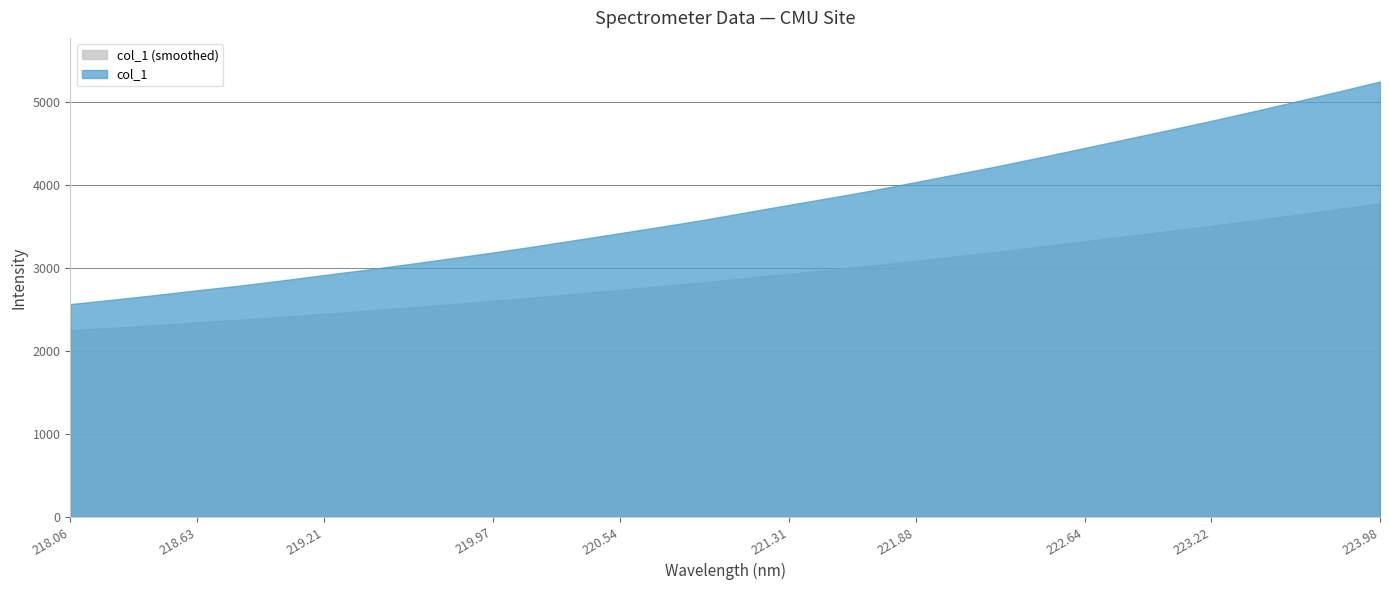

Reading left to right, extract all data points from this chart.

218.0596=2565.2	218.2508=2618.0	218.442=2673.2	218.6332=2731.4	218.8244=2787.5	219.0156=2849.3	219.2067=2914.9	219.3979=2978.9	219.589=3046.2	219.7801=3116.5	219.9712=3186.8	220.1623=3262.5	220.3533=3340.7	220.5444=3419.4	220.7354=3499.5	220.9264=3581.5	221.1174=3671.2	221.3083=3759.6	221.4993=3847.3	221.6902=3936.9	221.8812=4034.9	222.0721=4133.4	222.263=4232.7	222.4538=4337.9	222.6447=4445.8	222.8355=4554.0	223.0264=4662.4	223.2172=4772.2	223.408=4886.6	223.5987=5003.9	223.7895=5123.7	223.9802=5246.6